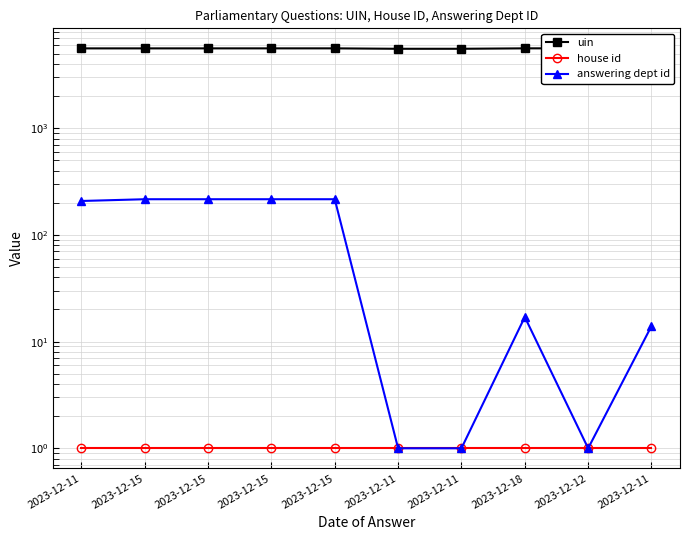

List the labels in order of answering dept id value, smallest first.

2023-12-11, 2023-12-11, 2023-12-12, 2023-12-11, 2023-12-18, 2023-12-11, 2023-12-15, 2023-12-15, 2023-12-15, 2023-12-15